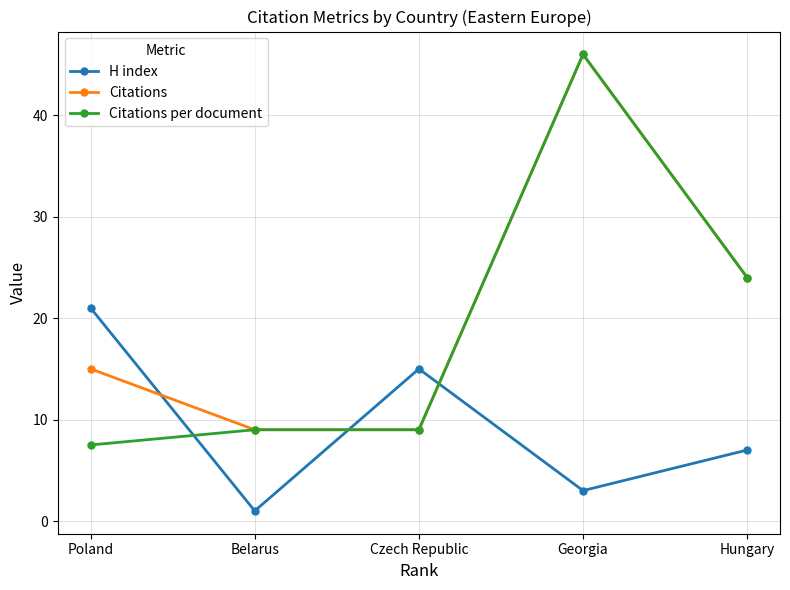

Between which two adjacent categories do H index and Citations first intersect?

Poland and Belarus